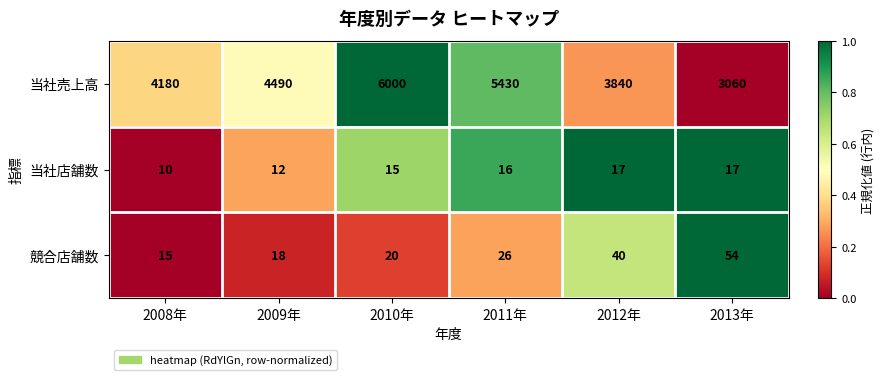

What is the difference between the highest and lowest values at 2008年?

4170